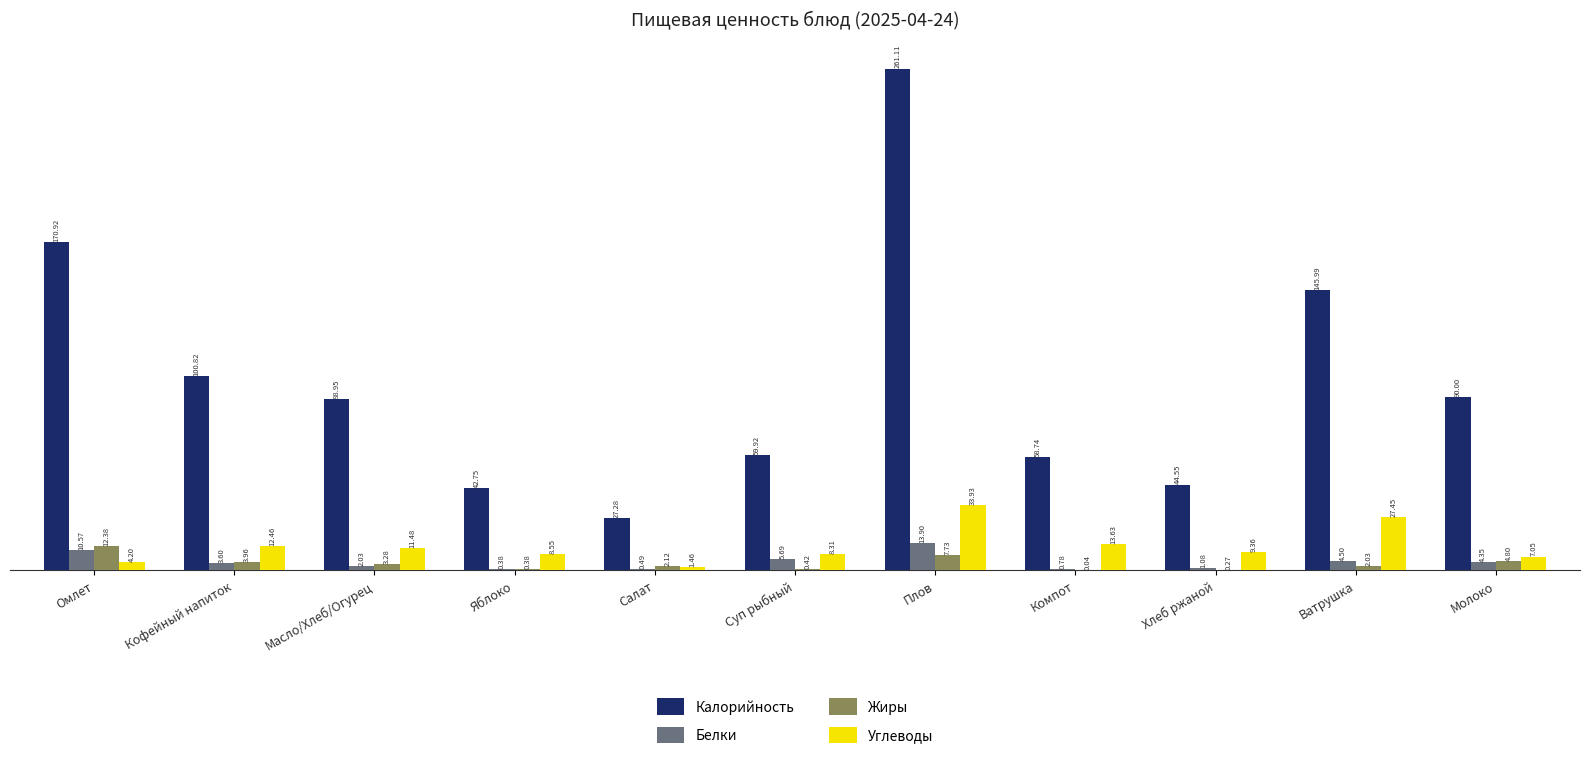

What is the sum of the Углеводы values at Плов and Яблоко?

42.5